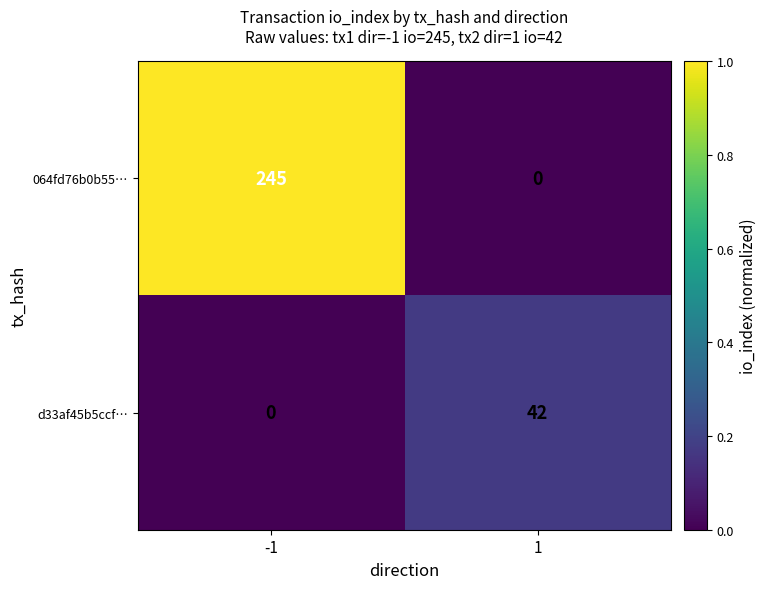

What is the maximum value shown in the chart?

245